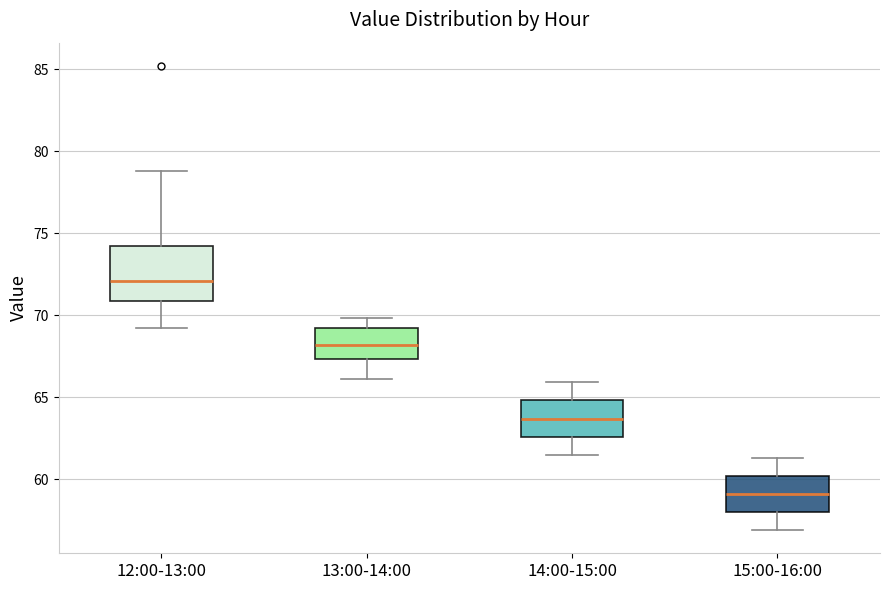

Which box's median line is the highest?

12:00-13:00